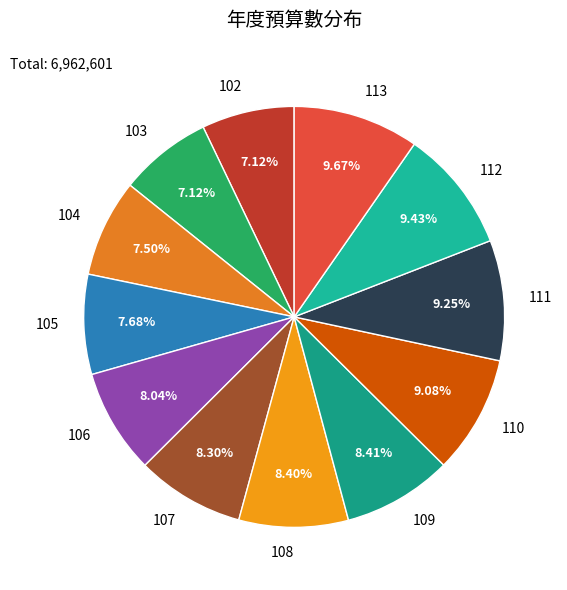

Is there a majority slice in this chart?

No